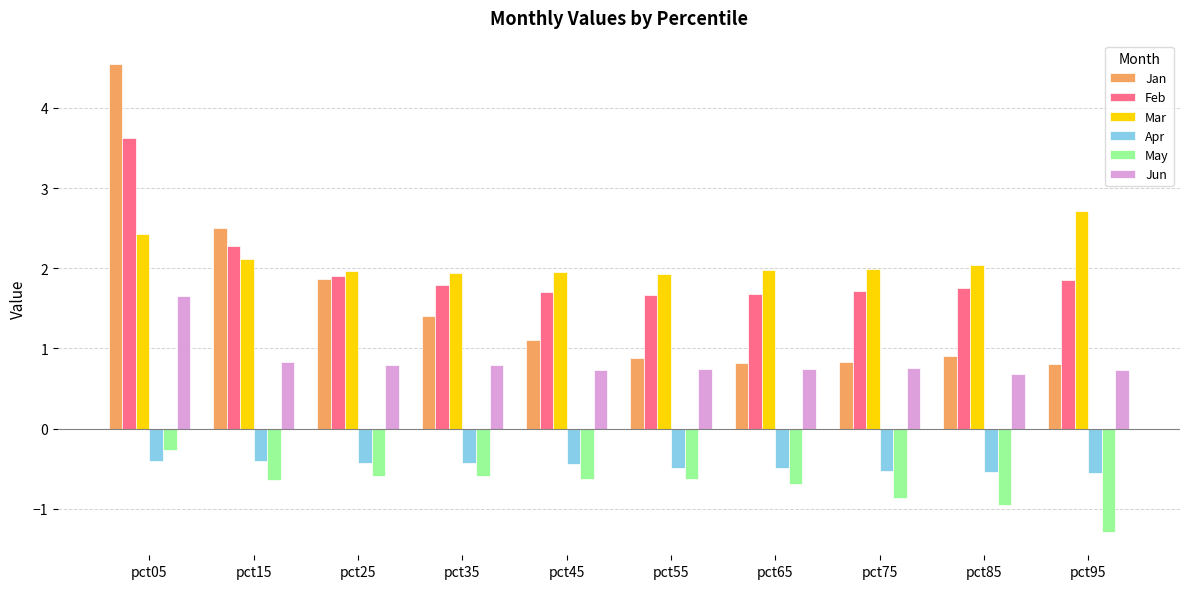

What is the sum of all Mar values?

21.1